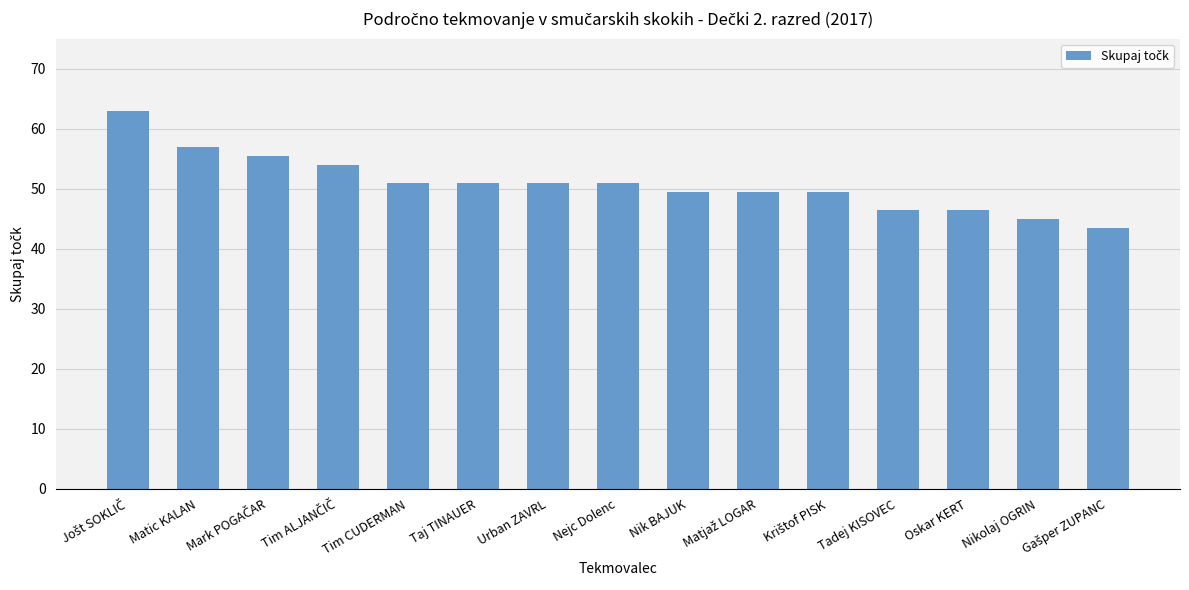

How many bars are there in total?

15